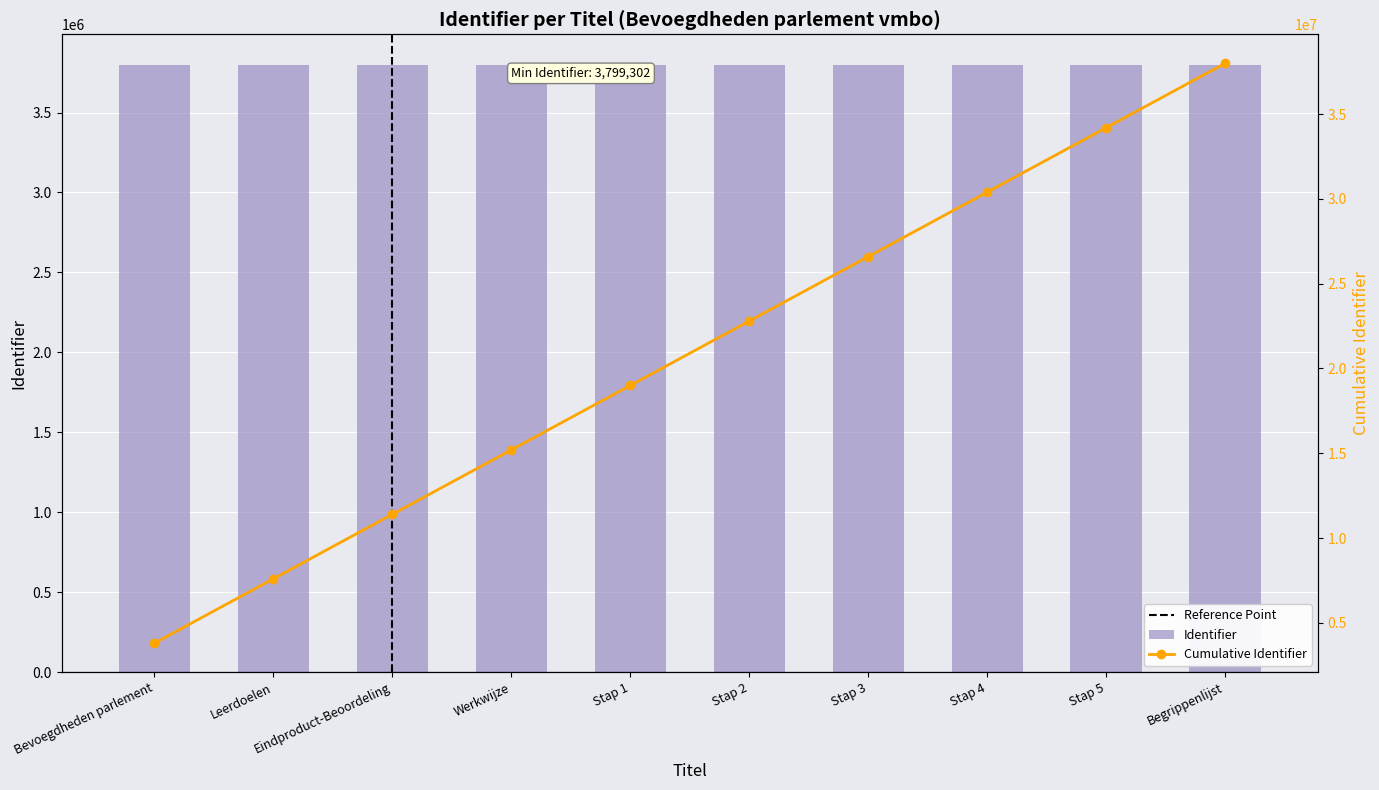

Reading left to right, extract all data points from this chart.

Bevoegdheden parlement=3799302	Leerdoelen=3799303	Eindproduct-Beoordeling=3799305	Werkwijze=3799307	Stap 1=3799309	Stap 2=3799312	Stap 3=3799314	Stap 4=3799317	Stap 5=3799319	Begrippenlijst=3799321